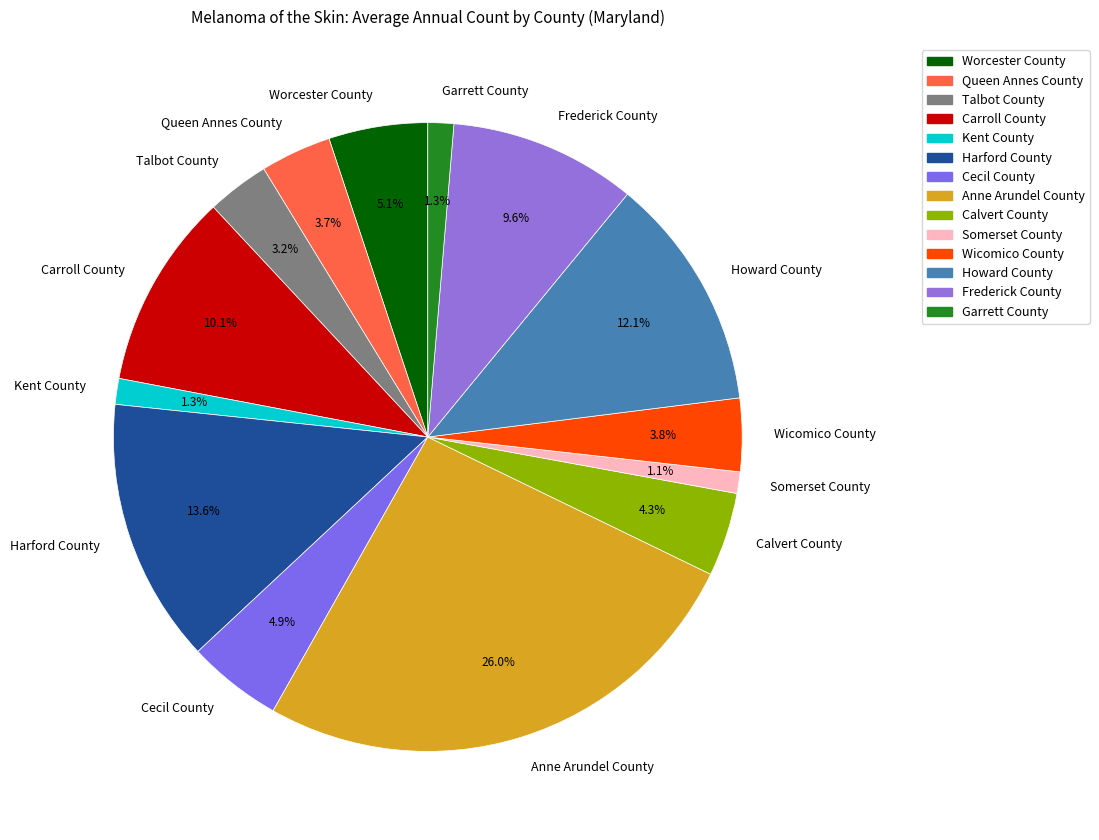

To the nearest percent, what portion does Kent County represent?

1%